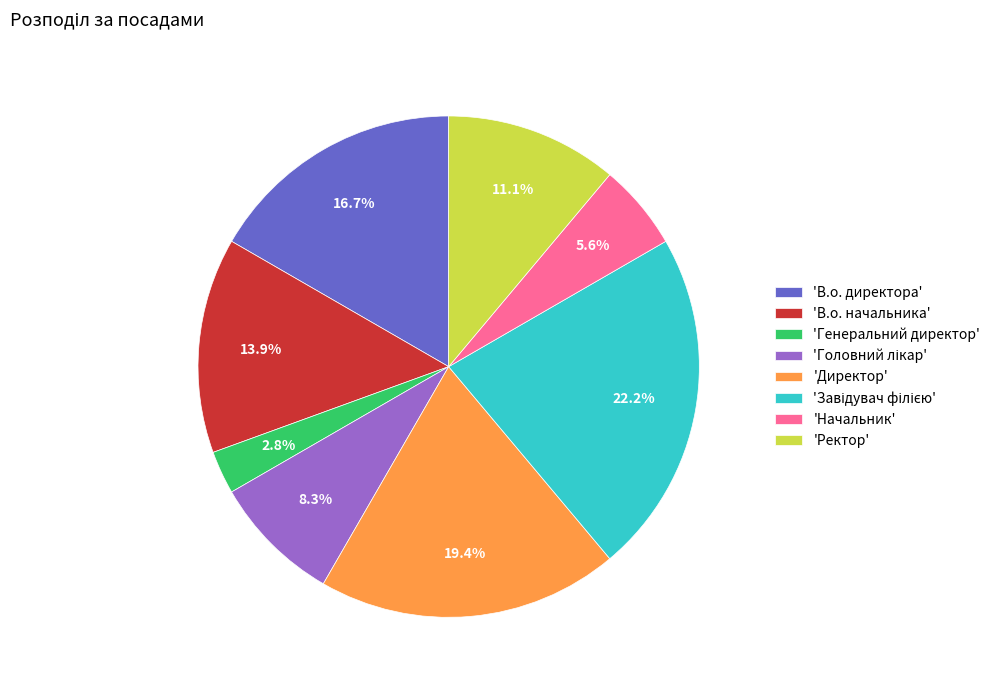

What is the total percentage of 'Ректор' and 'Начальник'?

16.7%